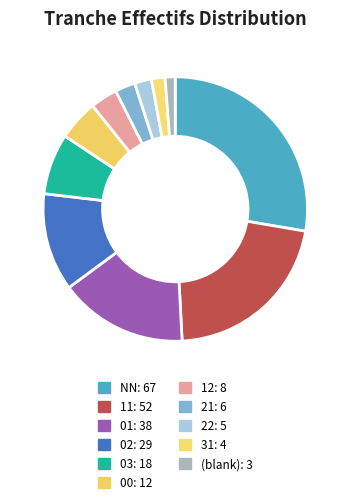

Count the number of slices in the pie.

11